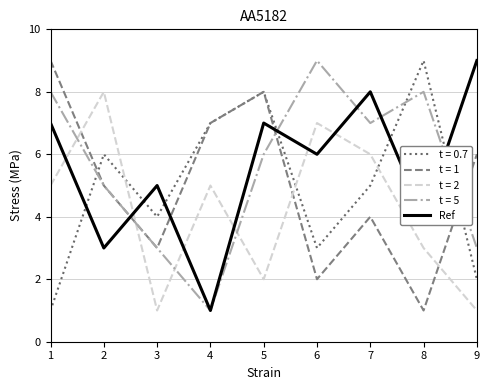

Between 3 and 7, which series saw the biggest shift?

t = 2